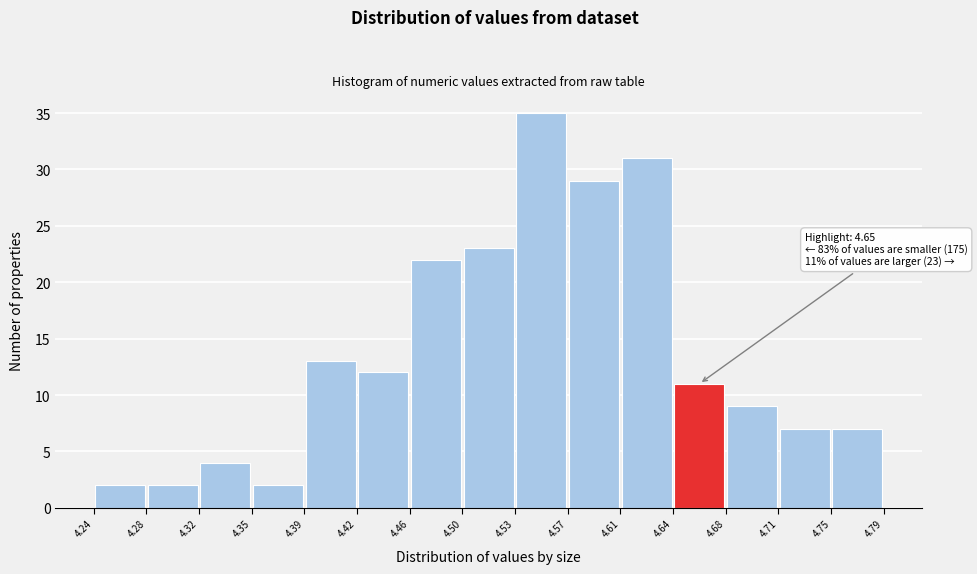

Which range on the x-axis has the tallest bar?

4.53 to 4.57